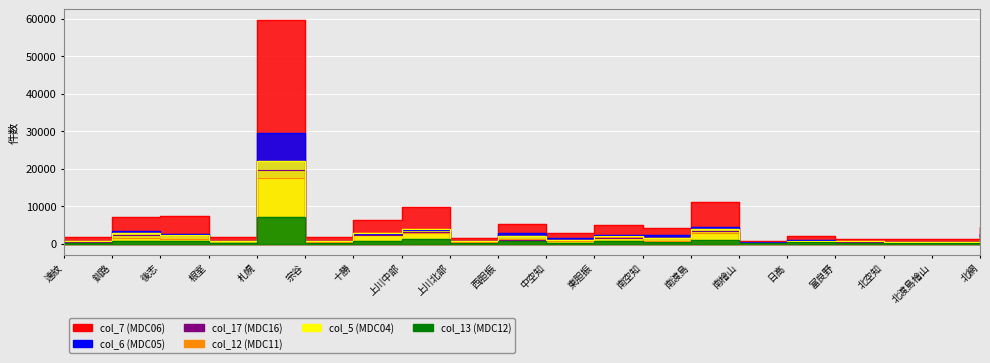

What is the value of the col_13 point at the 11th from the left?

274